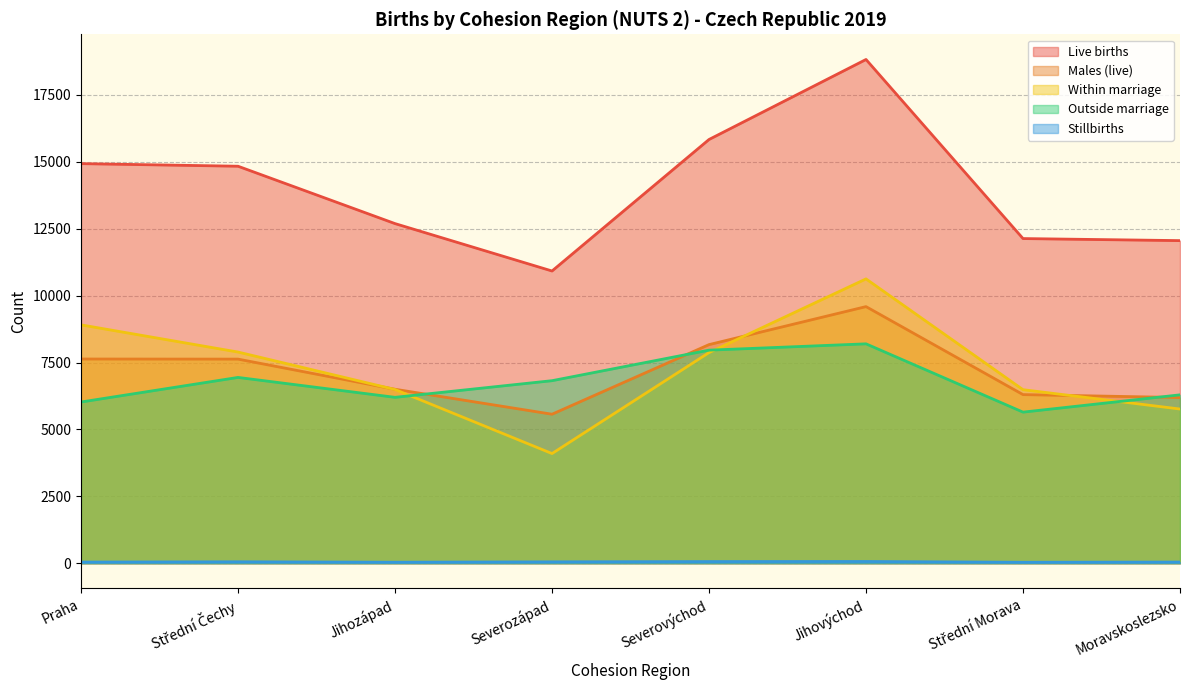

Rank the series at Střední Čechy from lowest to highest value.

Stillbirths, Outside marriage, Males (live), Within marriage, Live births